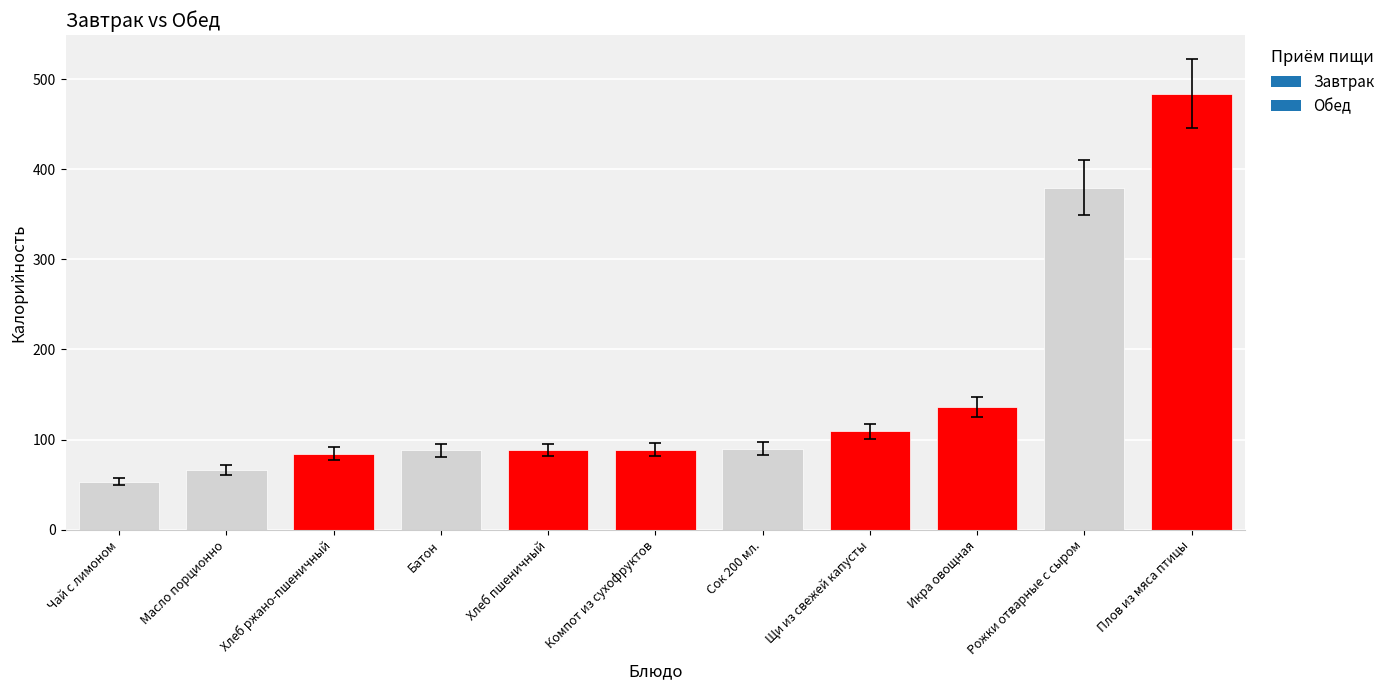

Where is the data nearest to the value 268?

Рожки отварные с сыром